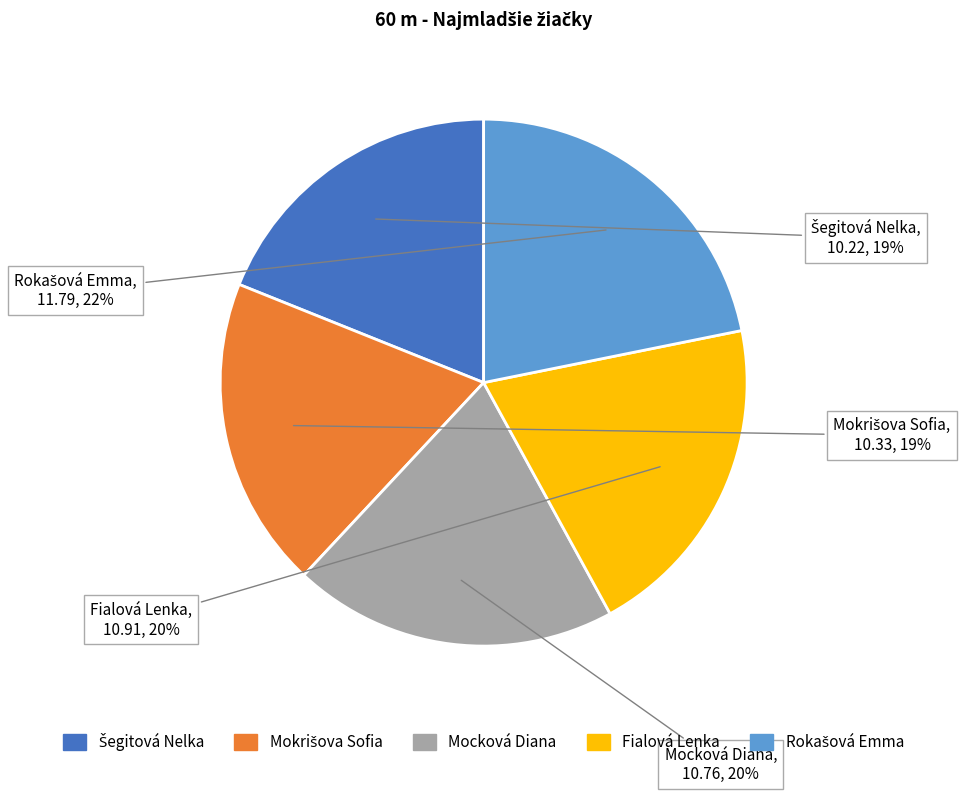

Is there a majority slice in this chart?

No